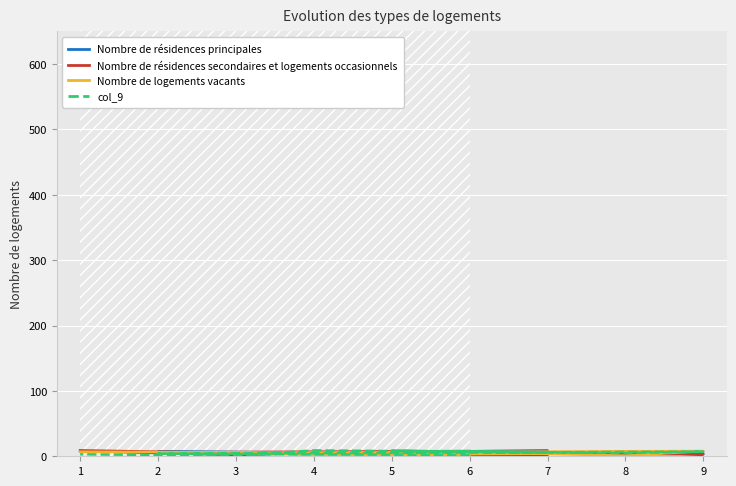

What is the difference between the second highest and minimum values in the col_9 series?

7